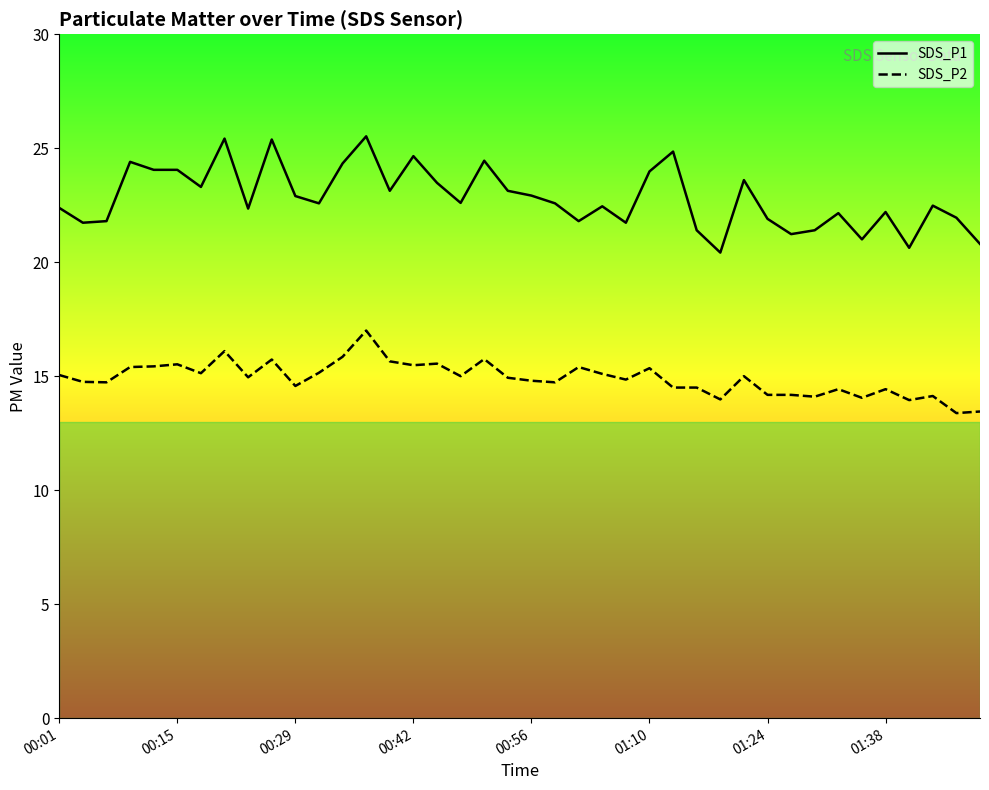

What value does the SDS_P1 series have at 28?

20.4